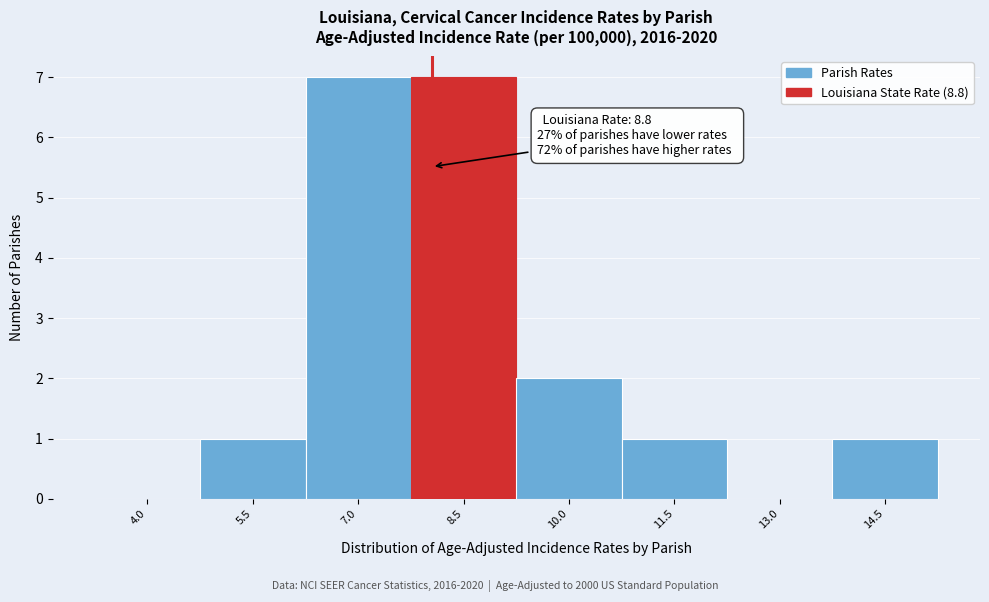

Reading left to right, extract all data points from this chart.

4.0=0	5.5=1	7.0=7	8.5=7	10.0=2	11.5=1	13.0=0	14.5=1